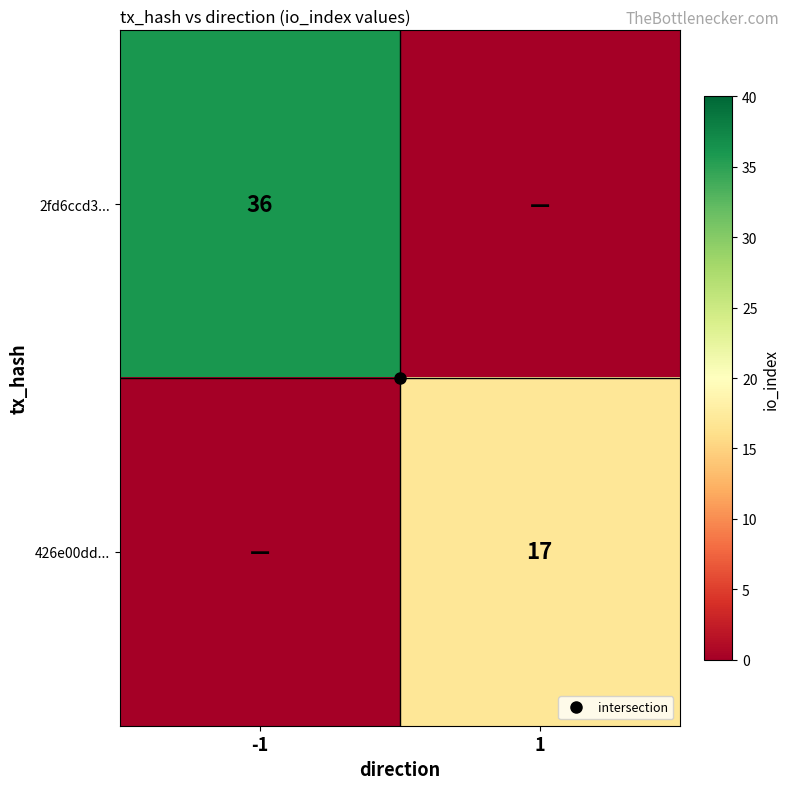

What is the approximate value of 426e00dd... at 1, to the nearest 10?

20